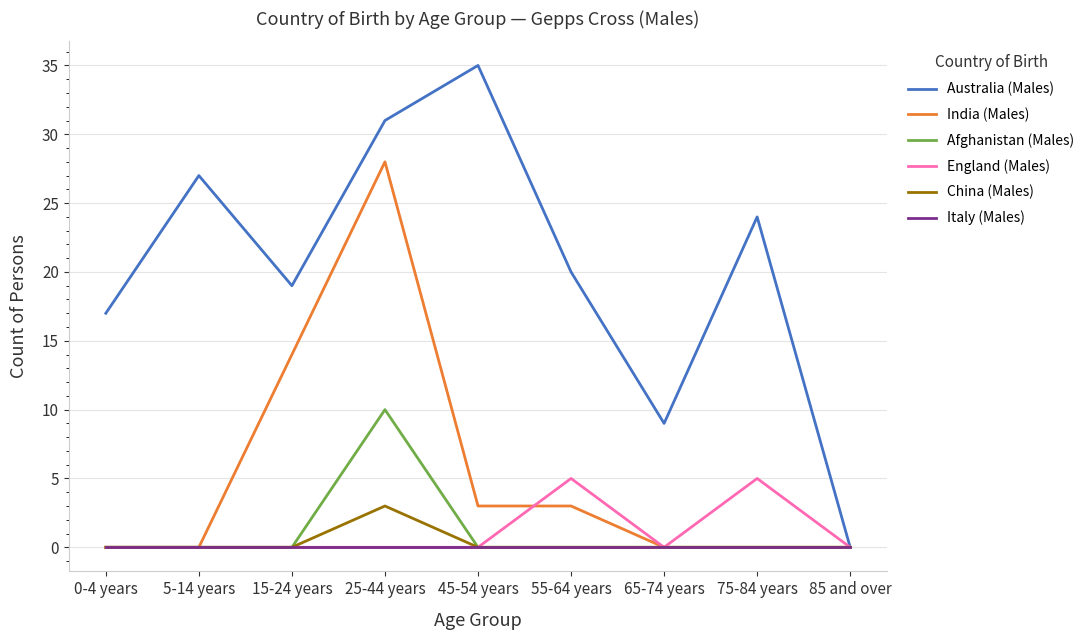

Which series has the largest total across all categories?

Australia (Males)